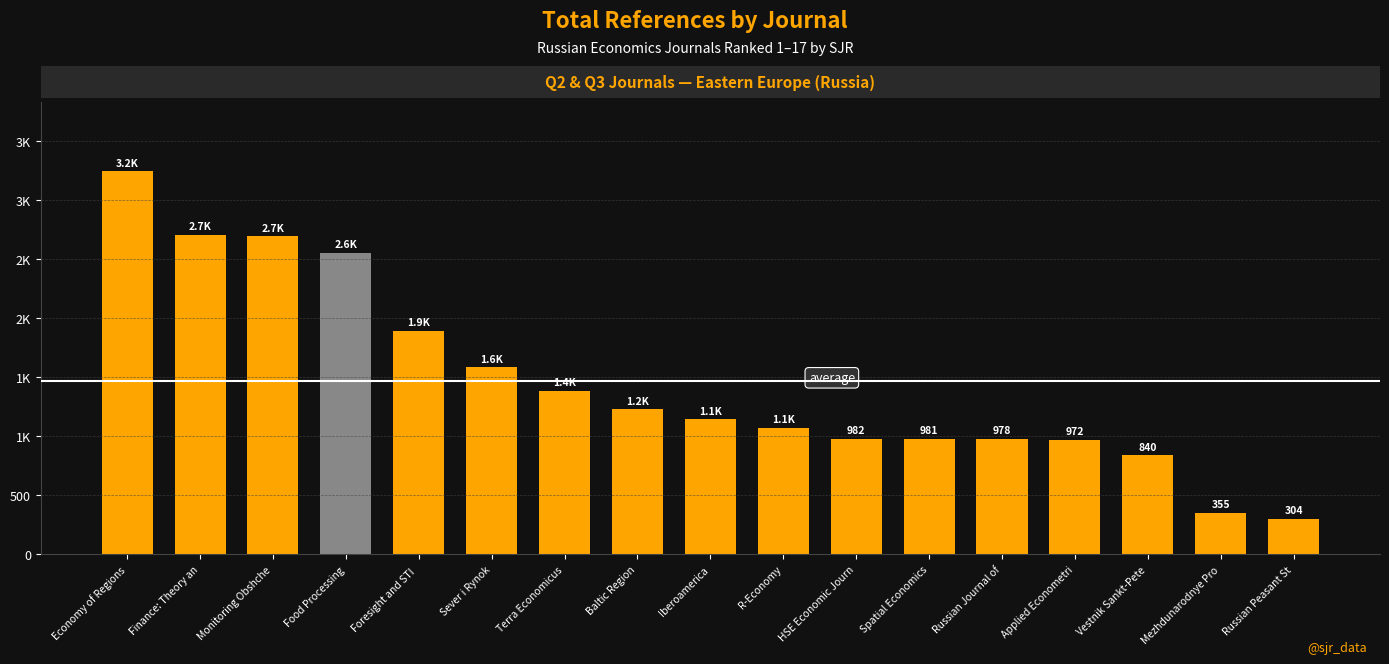

Where does the data first go above 1146?

Economy of Regions